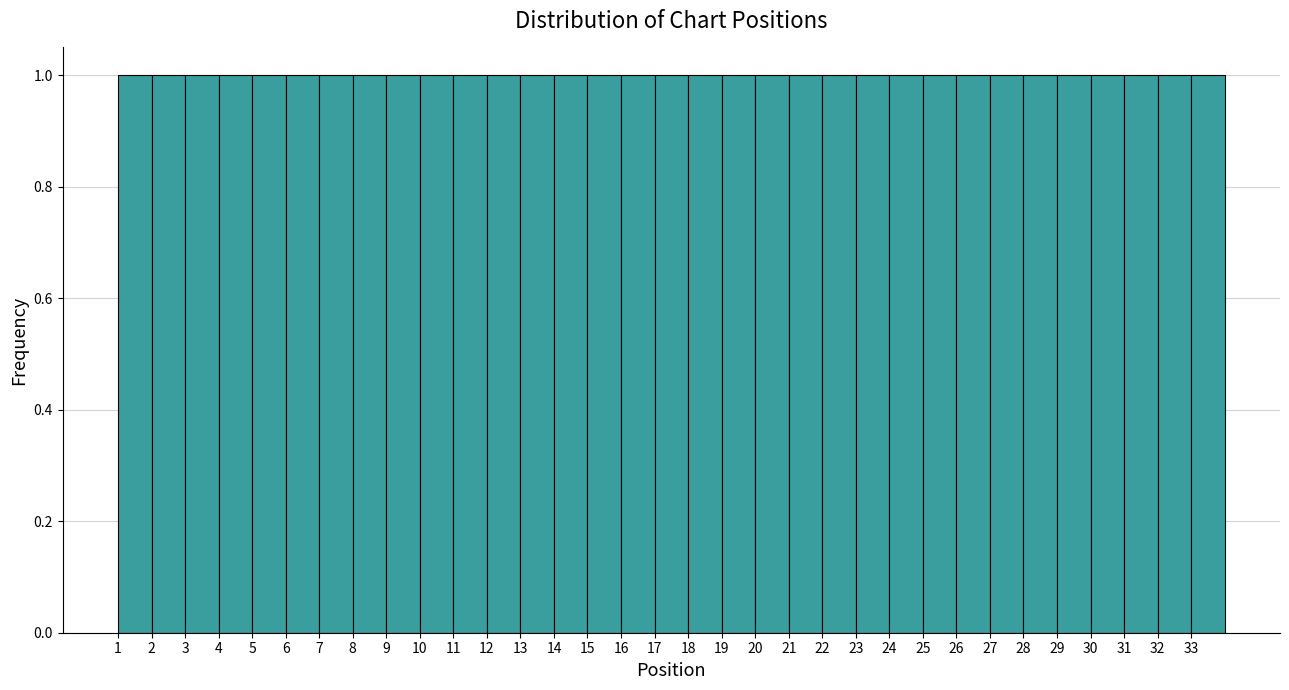

Reading left to right, list every bar in this chart as the range it spans on the x-axis followed by its height. The values are not printed on the chart, so give them approximately, as read against the axis.

1 to 2: 1
2 to 3: 1
3 to 4: 1
4 to 5: 1
5 to 6: 1
6 to 7: 1
7 to 8: 1
8 to 9: 1
9 to 10: 1
10 to 11: 1
11 to 12: 1
12 to 13: 1
13 to 14: 1
14 to 15: 1
15 to 16: 1
16 to 17: 1
17 to 18: 1
18 to 19: 1
19 to 20: 1
20 to 21: 1
21 to 22: 1
22 to 23: 1
23 to 24: 1
24 to 25: 1
25 to 26: 1
26 to 27: 1
27 to 28: 1
28 to 29: 1
29 to 30: 1
30 to 31: 1
31 to 32: 1
32 to 33: 1
33 to 34: 1